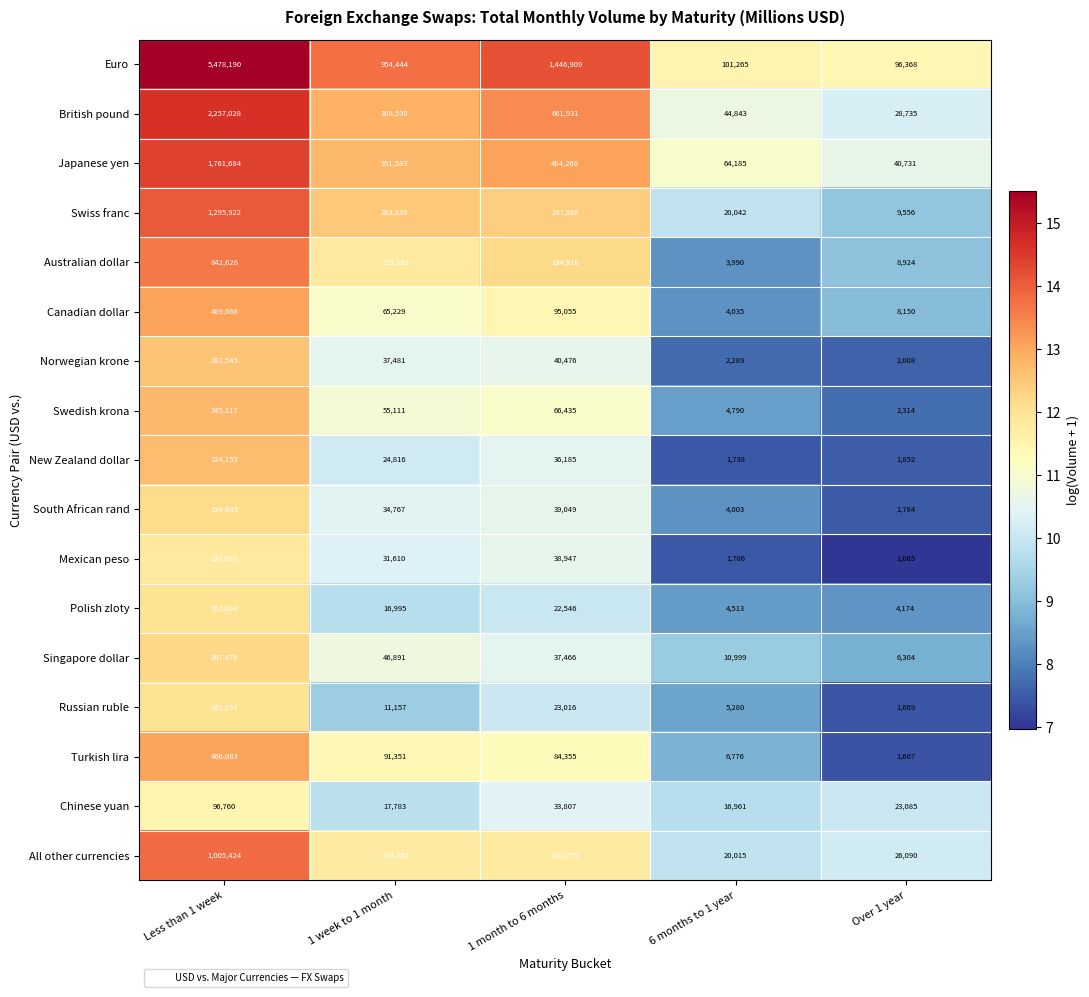

Which label corresponds to the smallest value in the chart?

Over 1 year